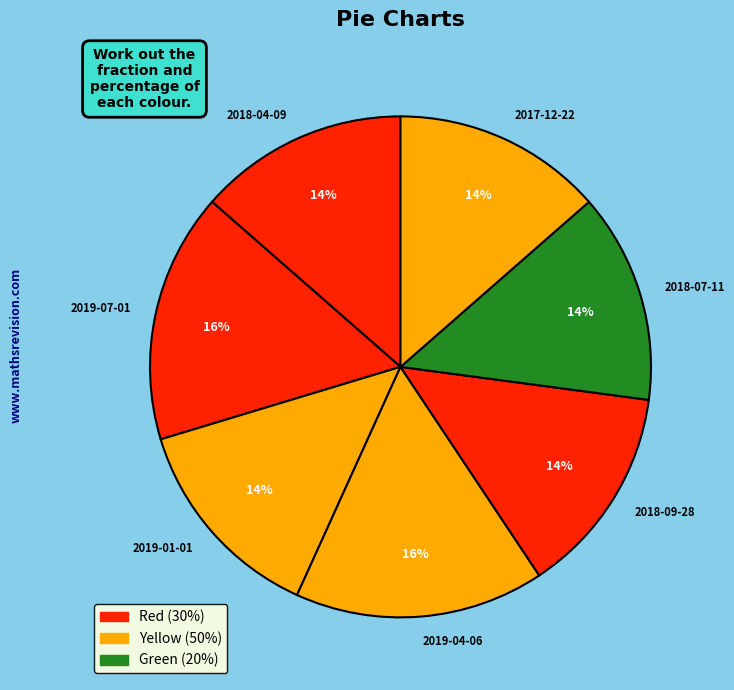

Which has a higher value, 2018-07-11 or 2019-04-06?

2019-04-06